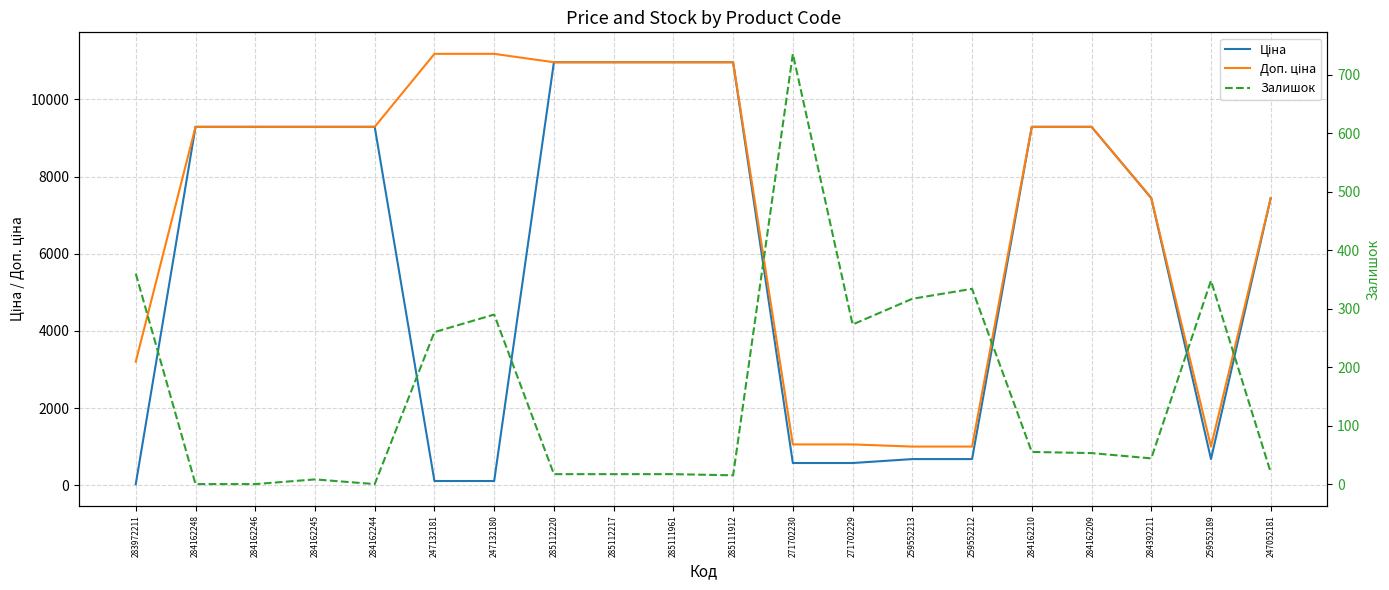

Reading left to right, extract all data points from this chart.

Ціна: 32.0	9290.5	9290.5	9290.5	9290.5	111.8	111.8	10964.4	10964.4	10964.4	10964.4	578.1	578.1	679.8	679.8	9290.5	9290.5	7444.6	679.8	7444.6
Доп. ціна: 3205.0	9290.5	9290.5	9290.5	9290.5	11182.0	11182.0	10964.4	10964.4	10964.4	10964.4	1060.0	1060.0	1004.1	1004.1	9290.5	9290.5	7444.6	1004.1	7444.6
Залишок: 360.0	0.0	0.0	8.0	0.0	260.0	290.0	17.0	17.0	17.0	15.0	736.0	273.0	317.0	334.0	55.0	53.0	44.0	348.0	20.0